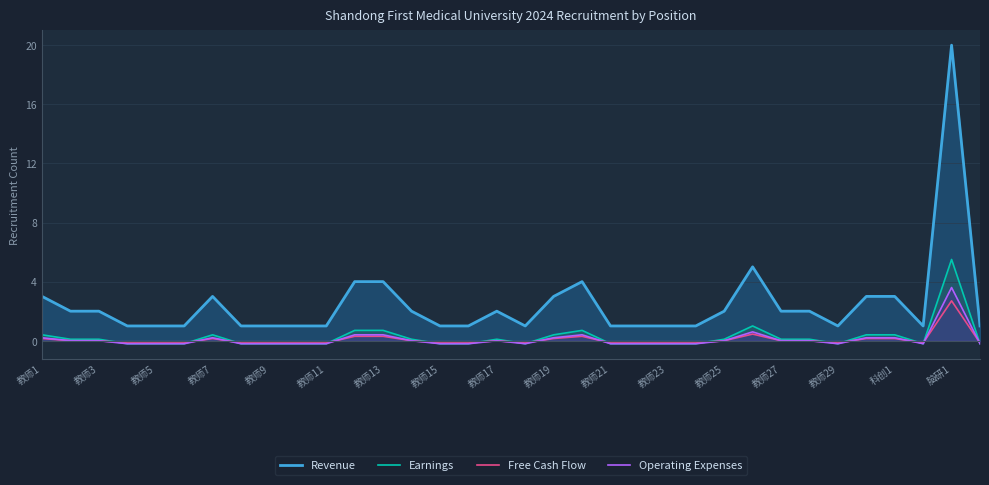

What is the sum of all Operating Expenses values?

3.0